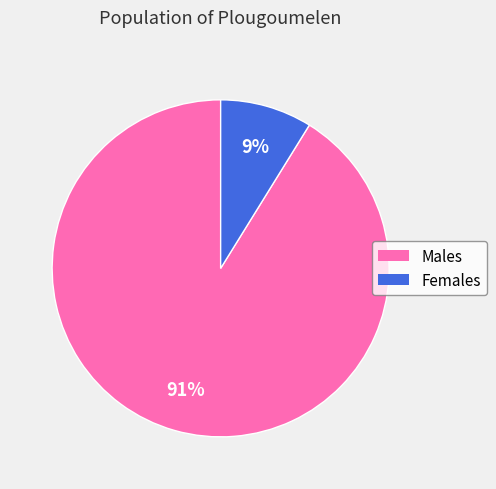

Does any single category account for the majority?

Yes